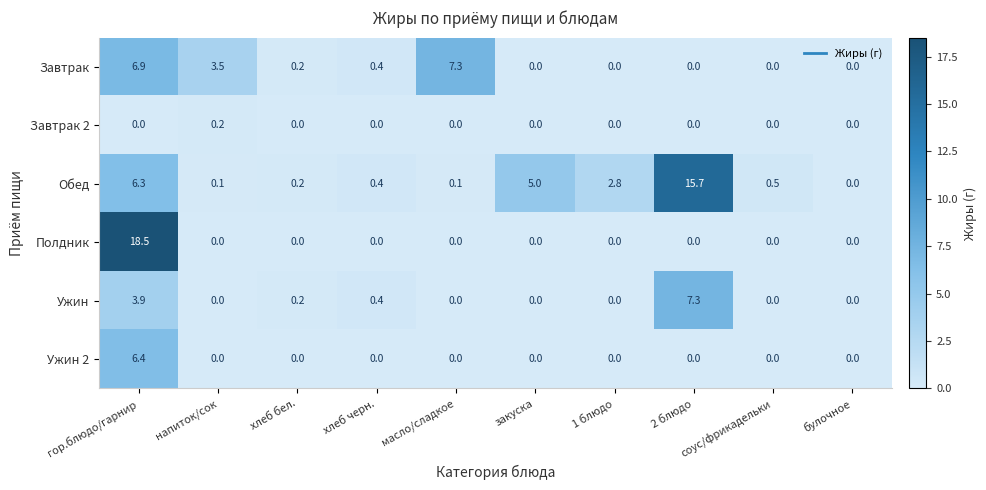

The value of Полдник at 1 блюдо is 0.0. True or false?

True